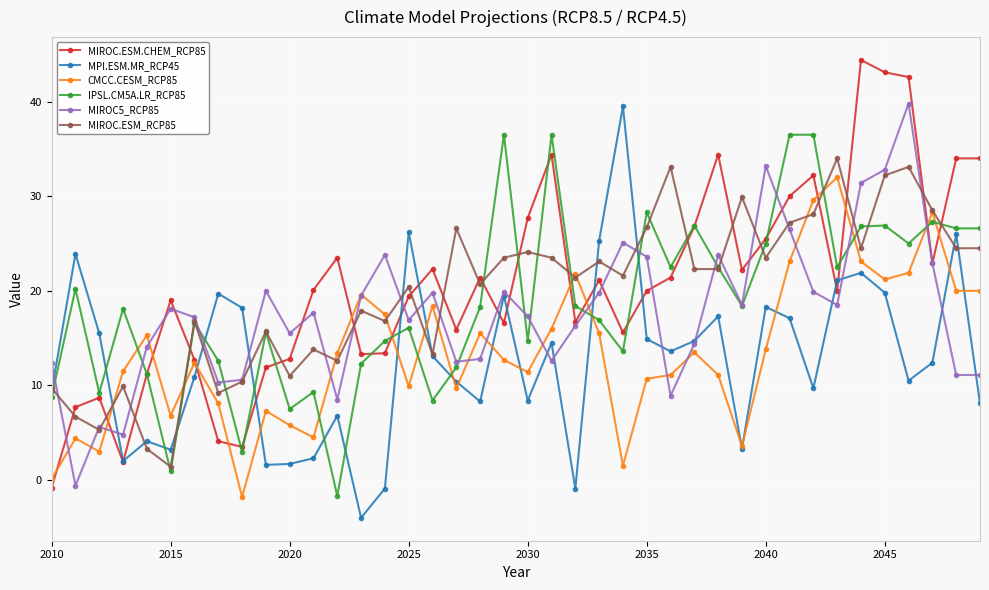

Which series ends up on top after the final intersection of MPI.ESM.MR_RCP45 and IPSL.CM5A.LR_RCP85?

IPSL.CM5A.LR_RCP85